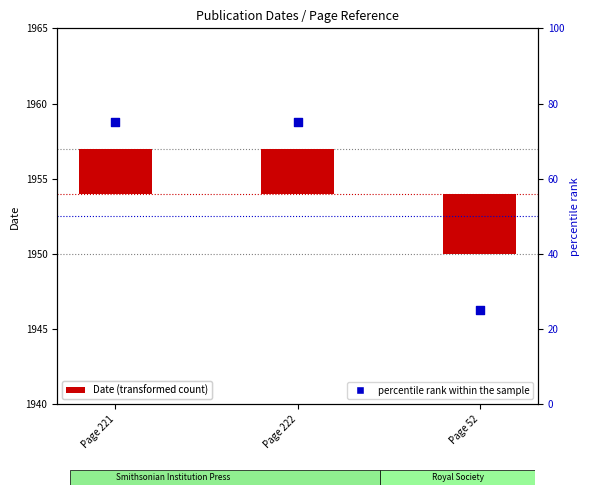

Which series has the largest total across all categories?

percentile rank within the sample